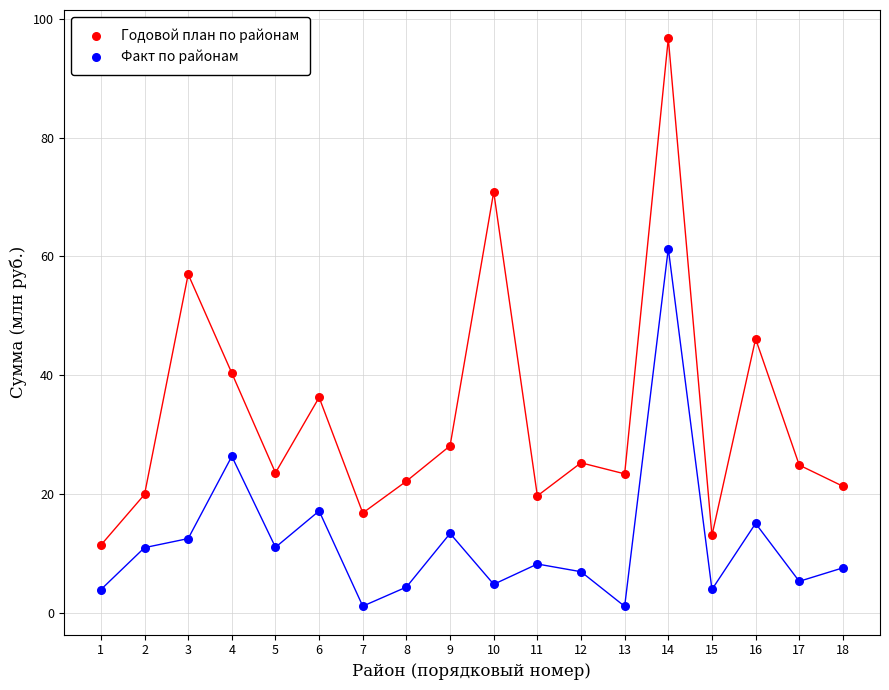

Across all data points, what is the range of Y values (max minus min)?

95.5